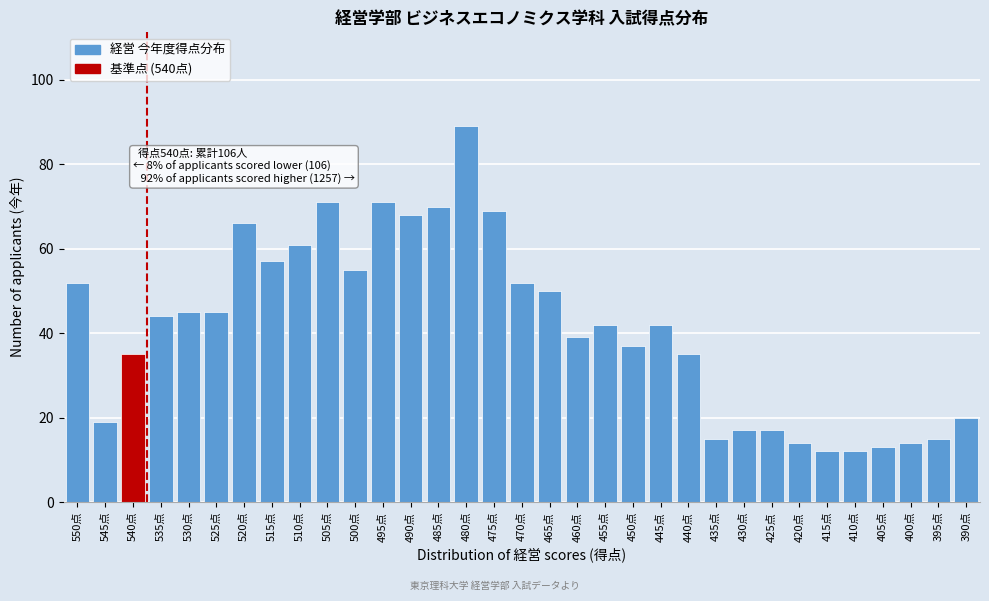

Which label corresponds to the largest value in the chart?

480点